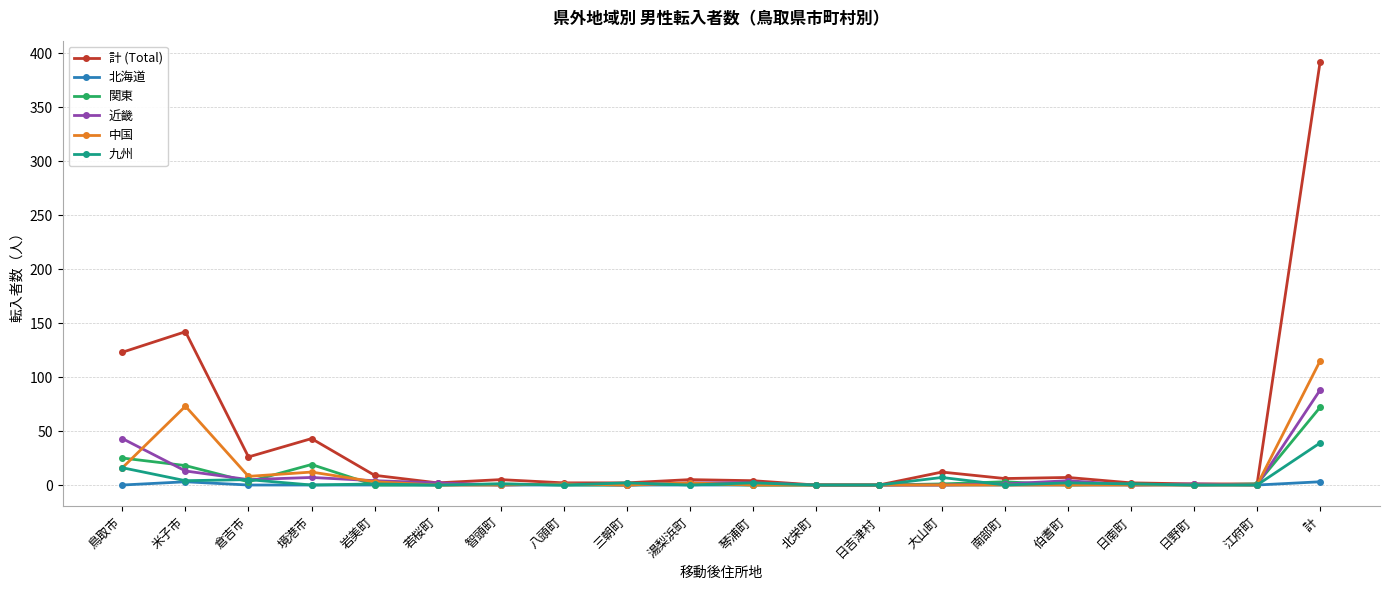

True or false: 近畿 has a value of 2 at 若桜町.

True